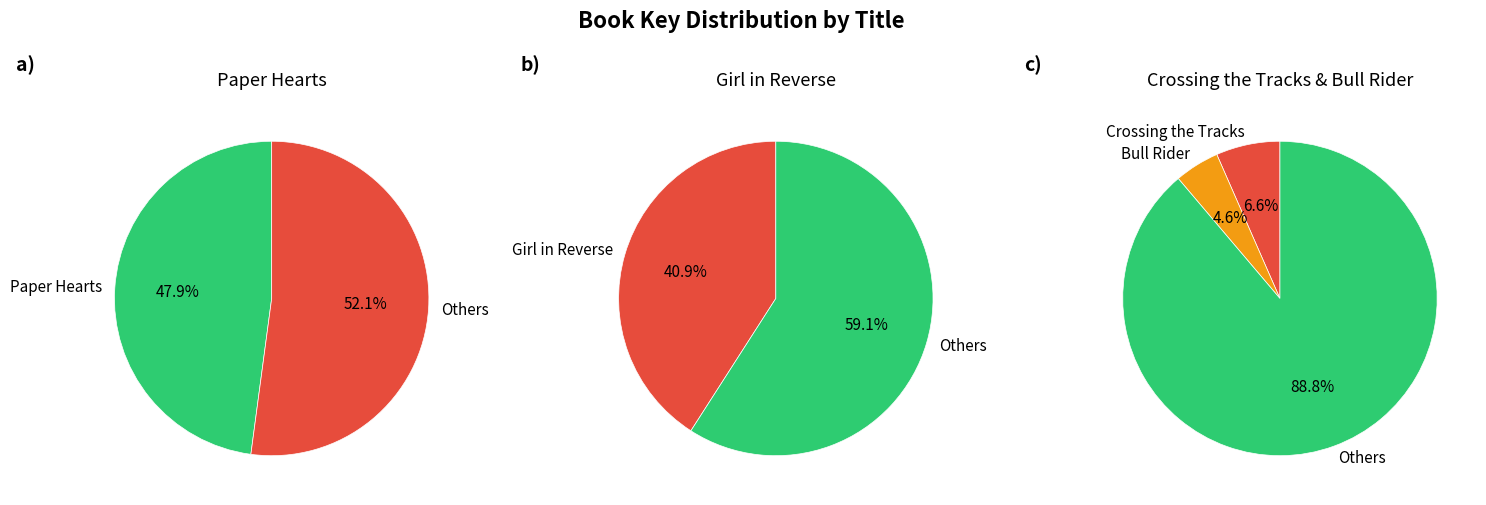

How much of the chart is everything except Girl in Reverse?

59.1%